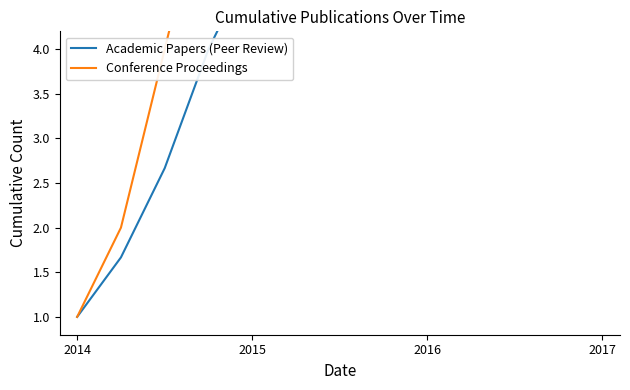

True or false: Academic Papers (Peer Review) has more than 1 points higher than both neighbors.

False